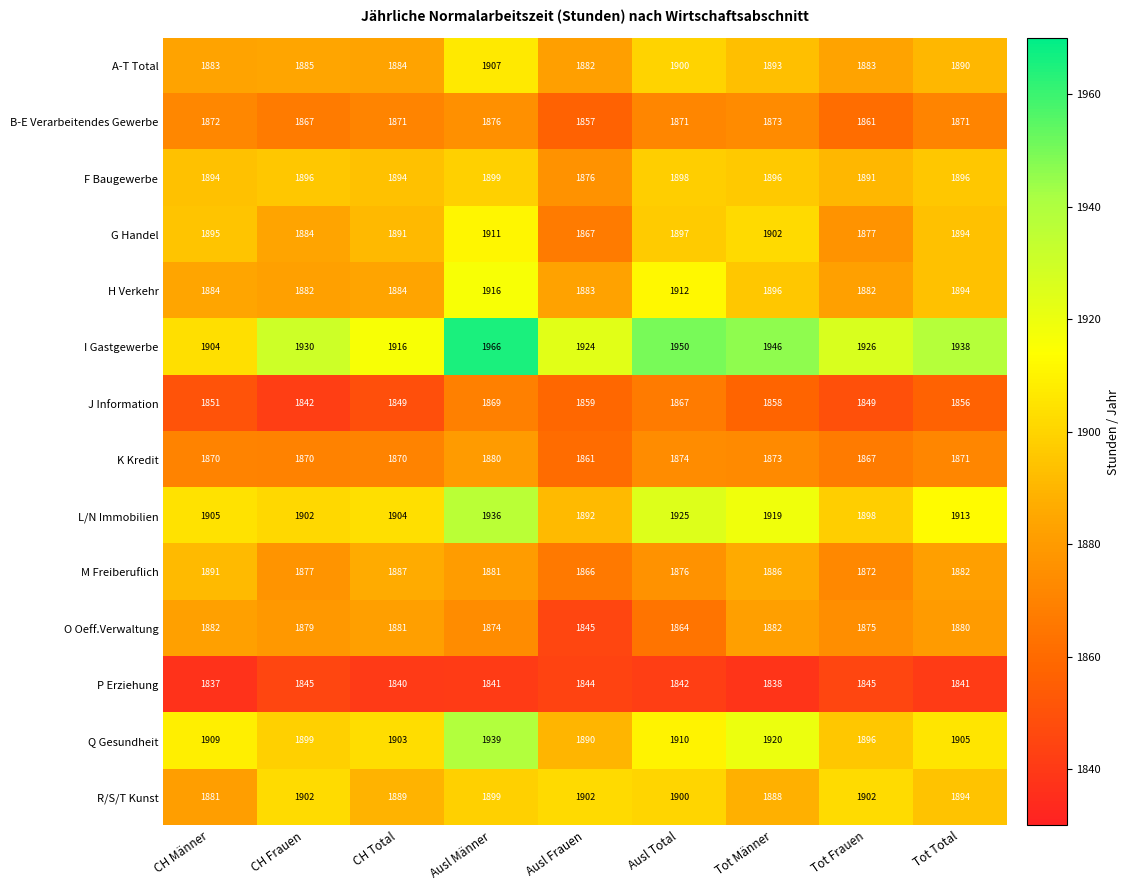

What is the sum of the I Gastgewerbe values at CH Frauen and Ausl Frauen?

3854